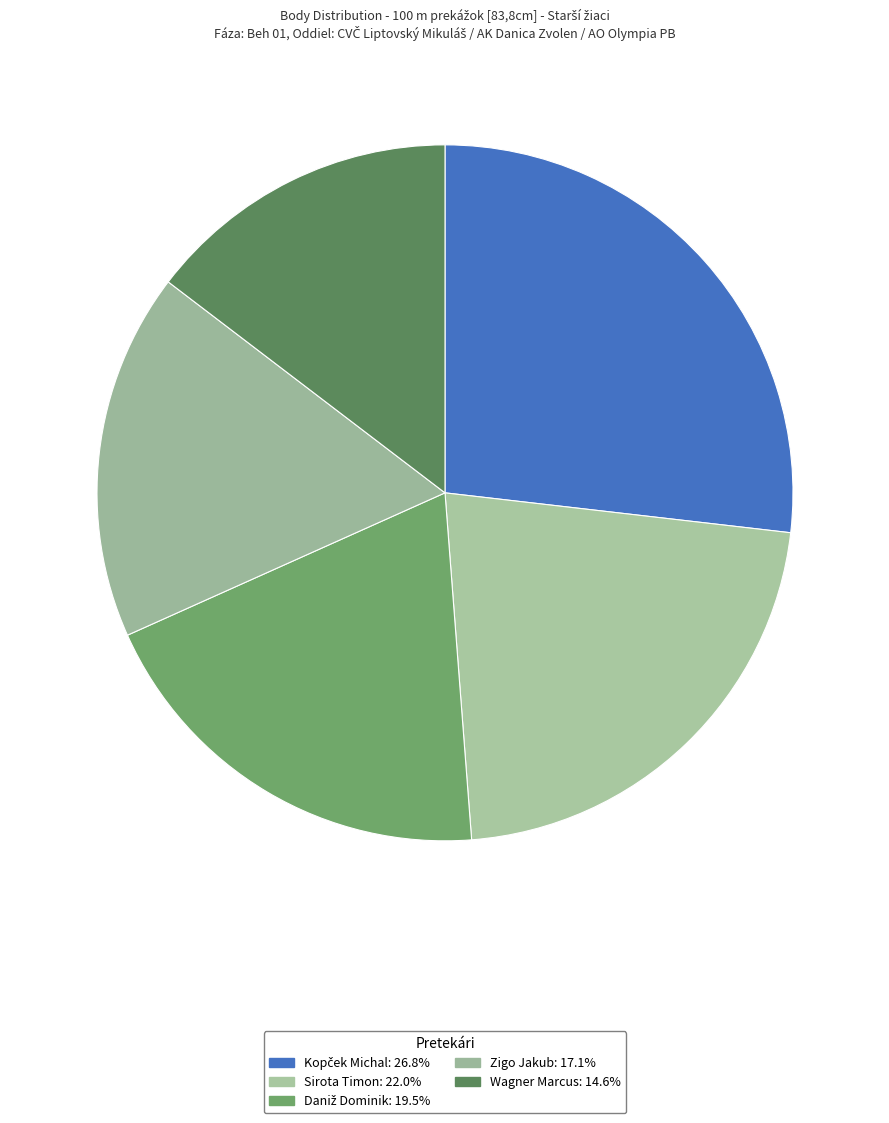

Is it true that Wagner Marcus is 15% of the pie?

True